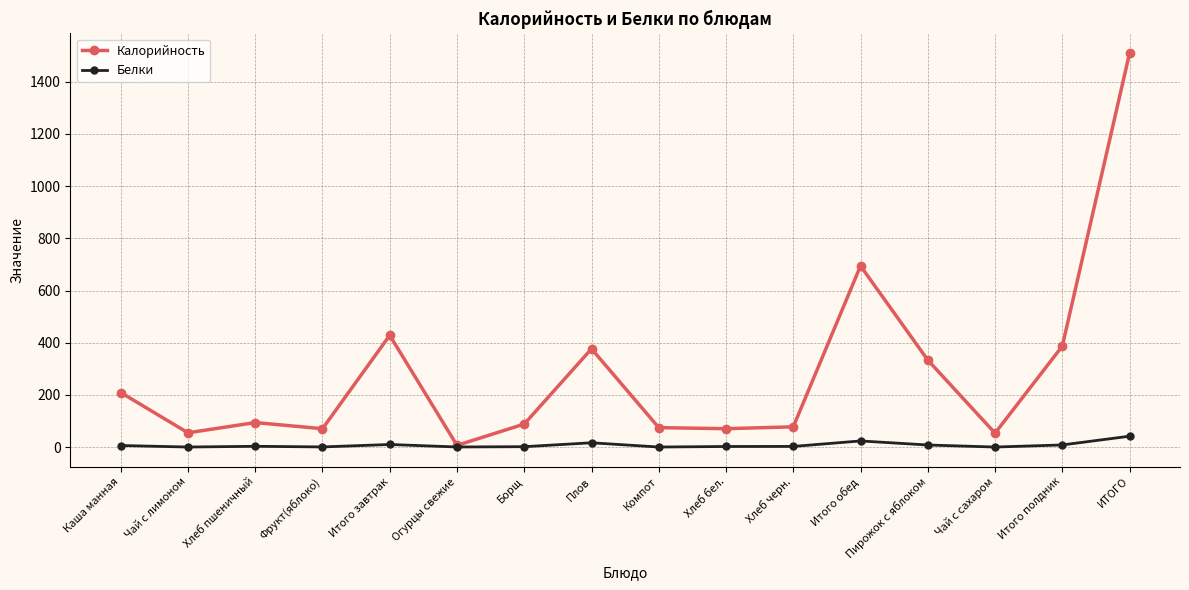

Between Компот and Пирожок с яблоком, which series saw the biggest shift?

Калорийность